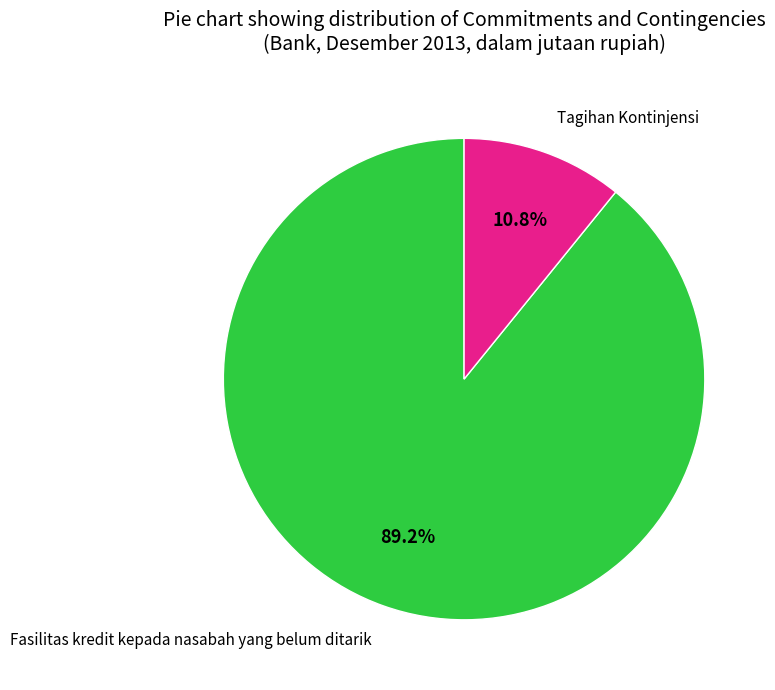

Is there any slice that represents more than half of the pie?

Yes